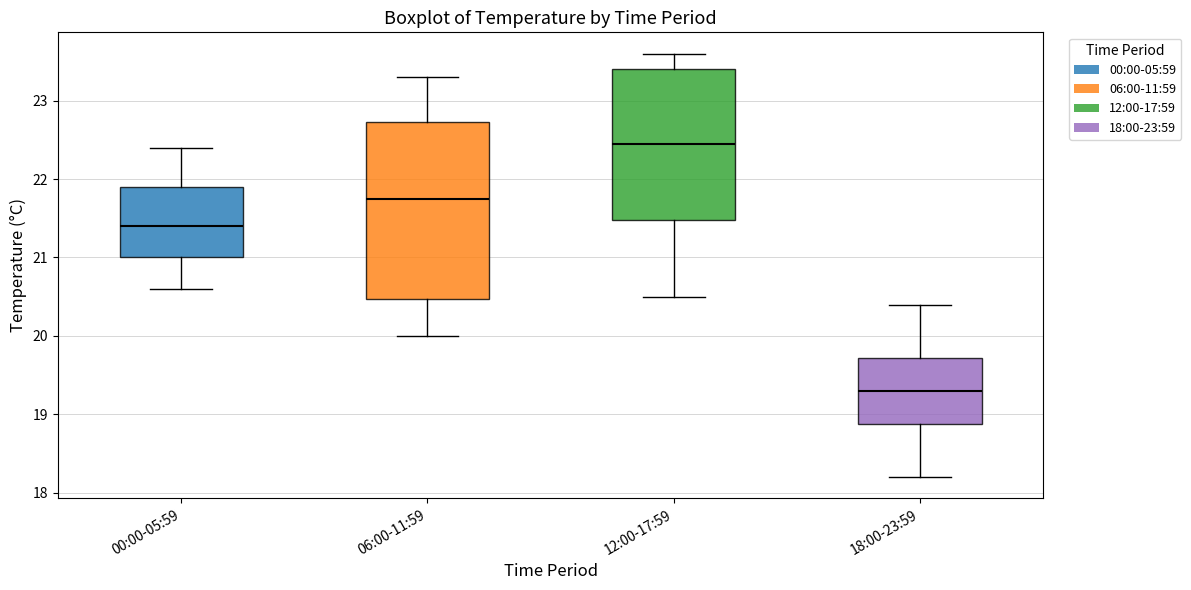

Reading left to right, read every box against the y-axis: the position of its median line, the range the box covers, and the ends of its whiskers. The values are not printed on the chart, so give them approximately, as read against the axis.

00:00-05:59: median 21.4, box 21.0 to 21.9, whiskers 20.6 to 22.4
06:00-11:59: median 21.8, box 20.5 to 22.7, whiskers 20.0 to 23.3
12:00-17:59: median 22.5, box 21.5 to 23.4, whiskers 20.5 to 23.6
18:00-23:59: median 19.3, box 18.9 to 19.7, whiskers 18.2 to 20.4